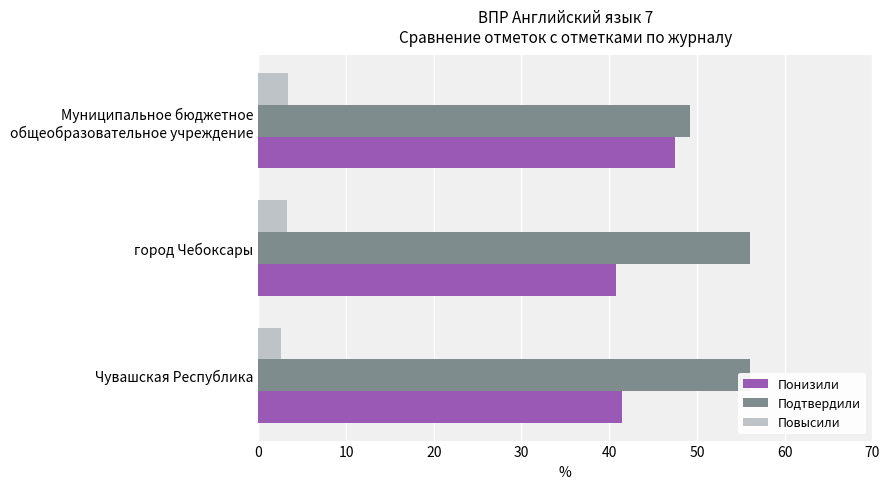

What is the average value of the Понизили series?

43.2